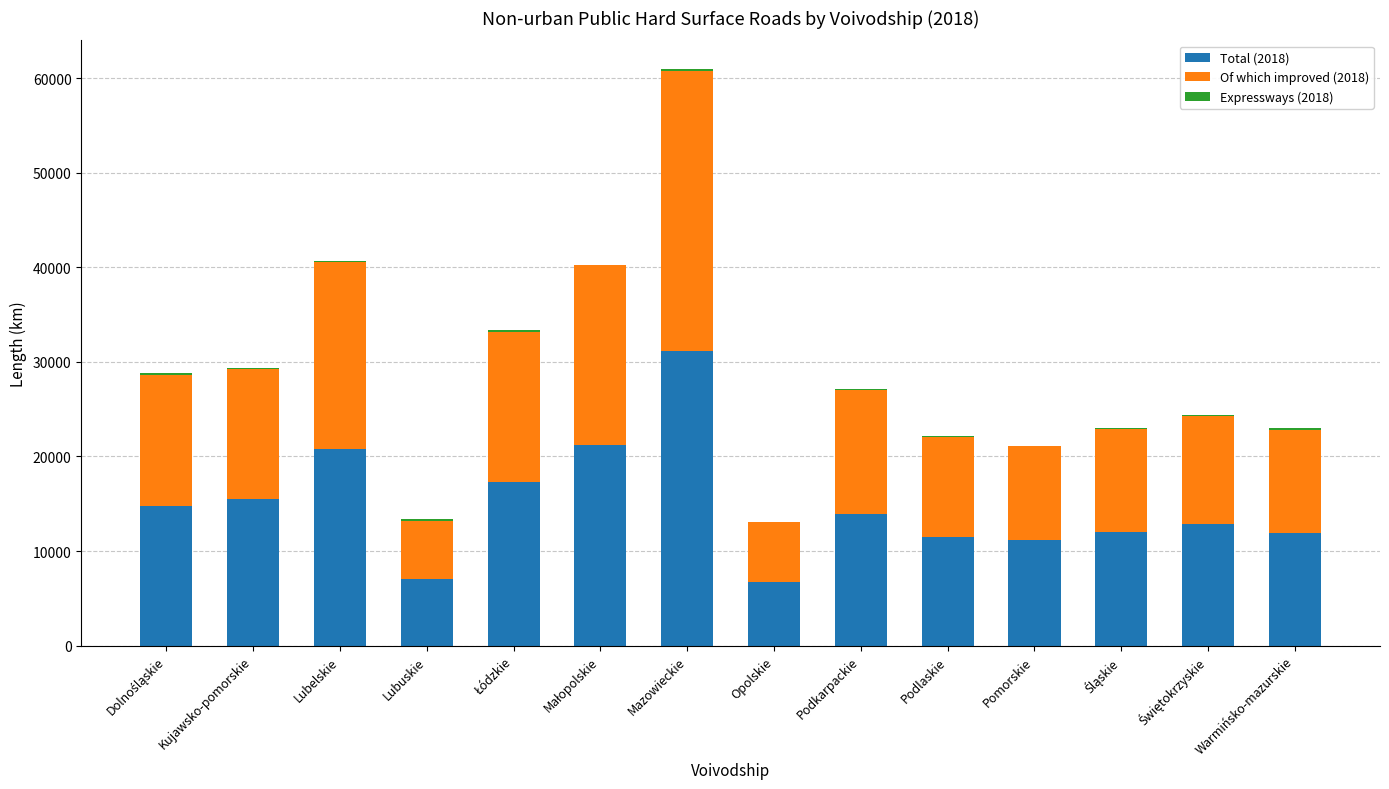

What is the sum of all Total (2018) values?

207981.6